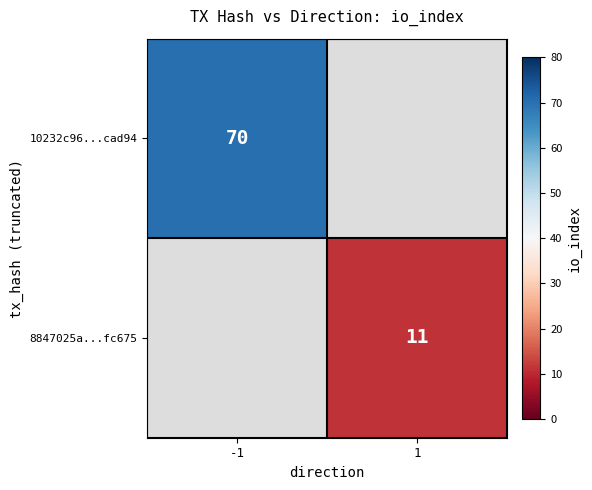

The 10232c96...cad94 series shows 121.0 at -1. True or false?

False